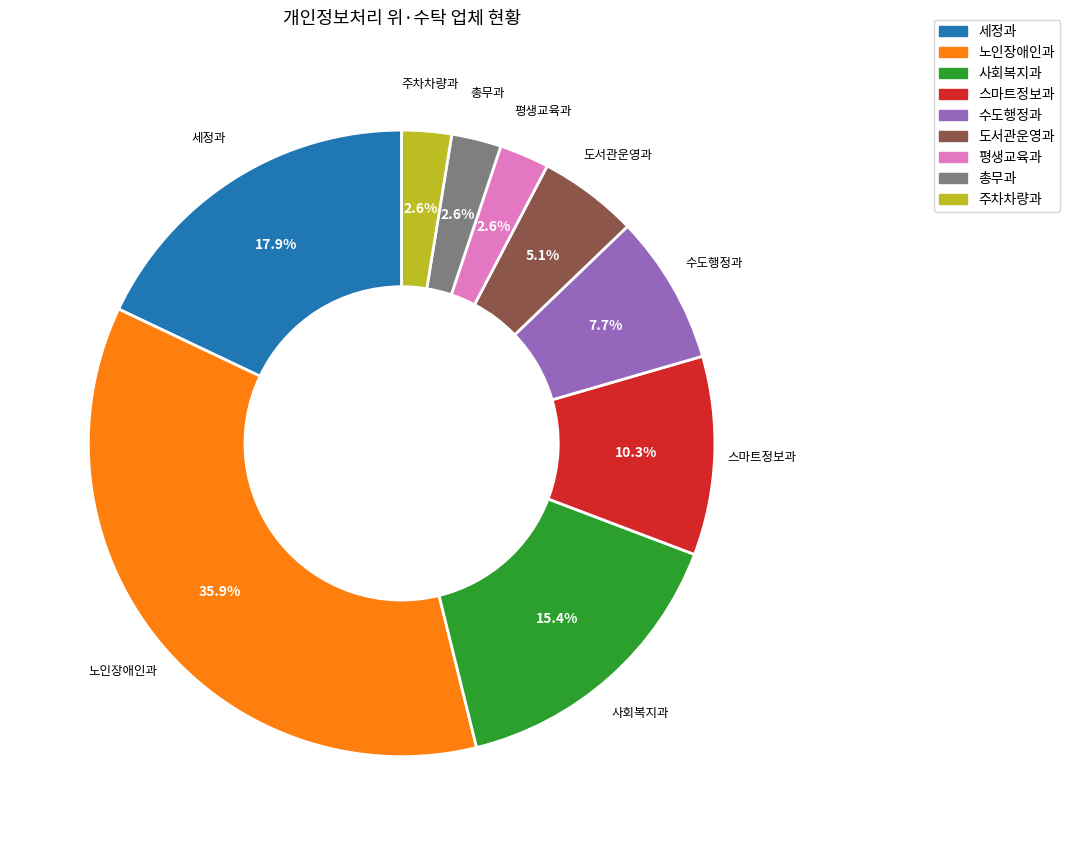

Which category has the biggest portion of the pie?

노인장애인과